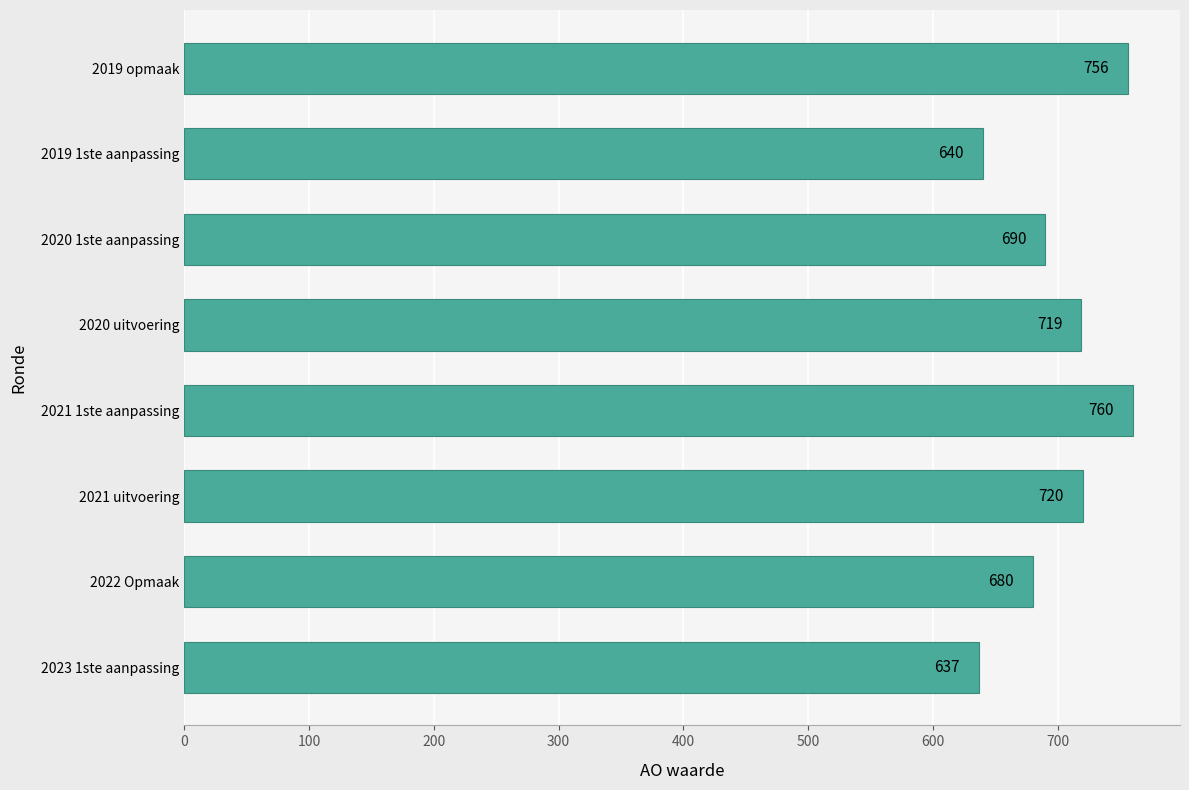

List the labels in order of value, largest first.

2021 1ste aanpassing, 2019 opmaak, 2021 uitvoering, 2020 uitvoering, 2020 1ste aanpassing, 2022 Opmaak, 2019 1ste aanpassing, 2023 1ste aanpassing